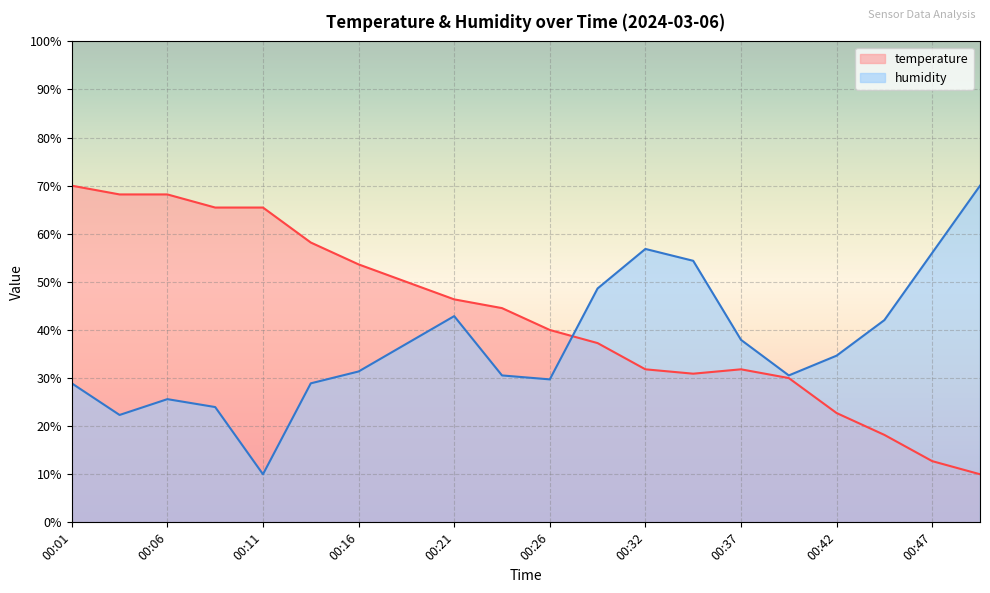

How many times do humidity and temperature cross each other?

1